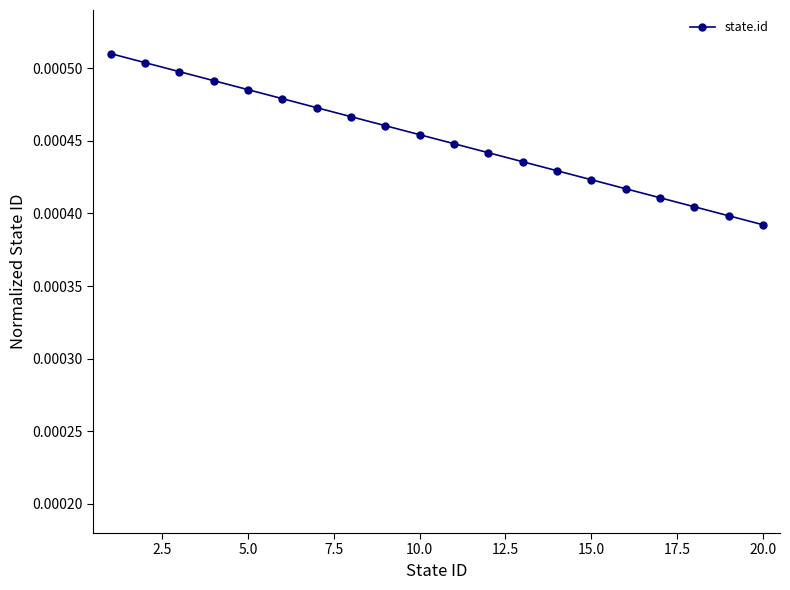

How many values are between 0 and 1?

20